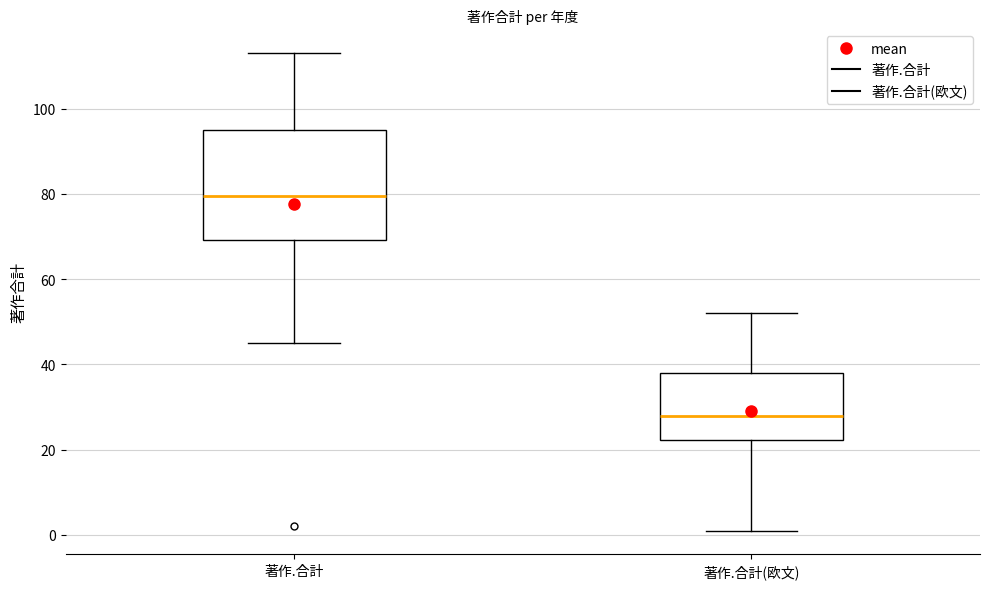

Comparing the boxes themselves (not the whiskers), which one is the tallest?

著作.合計